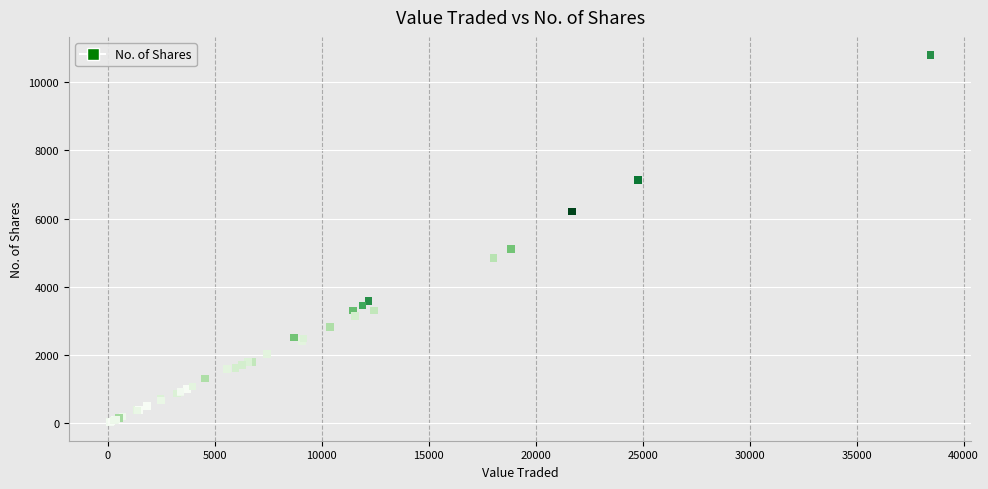

What Y value in the scatter plot is closest to 5406?

5100